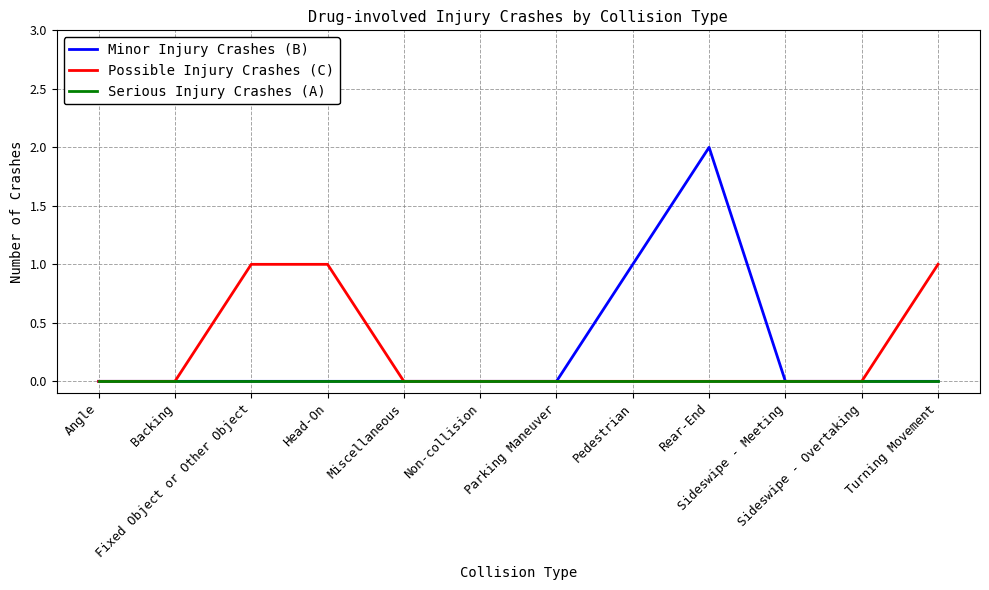

Is this an area chart (filled region under the line)?

No